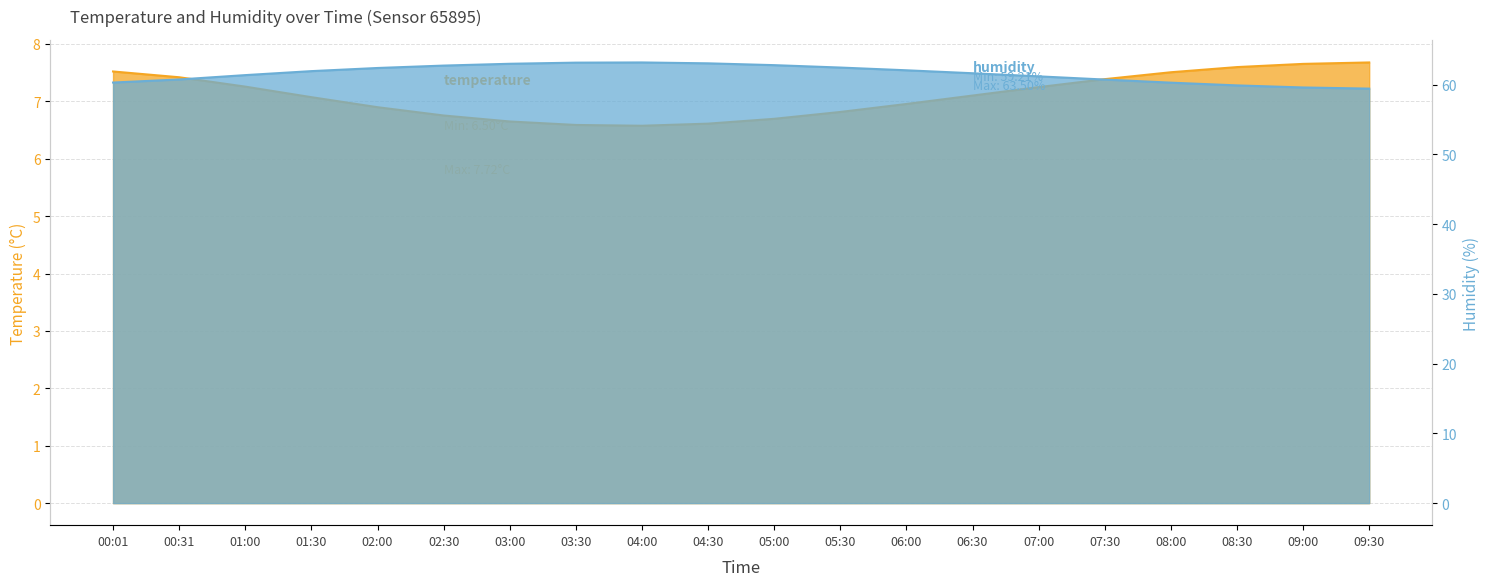

List the series in order of their overall mean, lowest first.

temperature, humidity